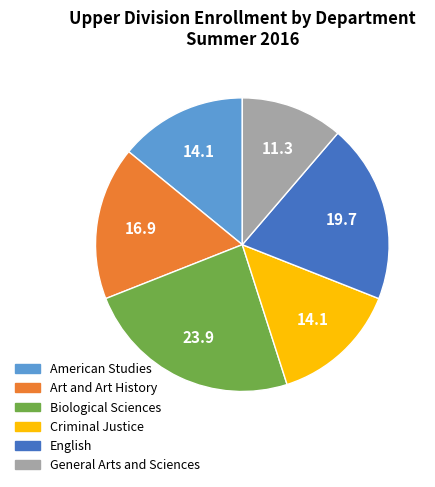

How many slices are in this pie chart?

6